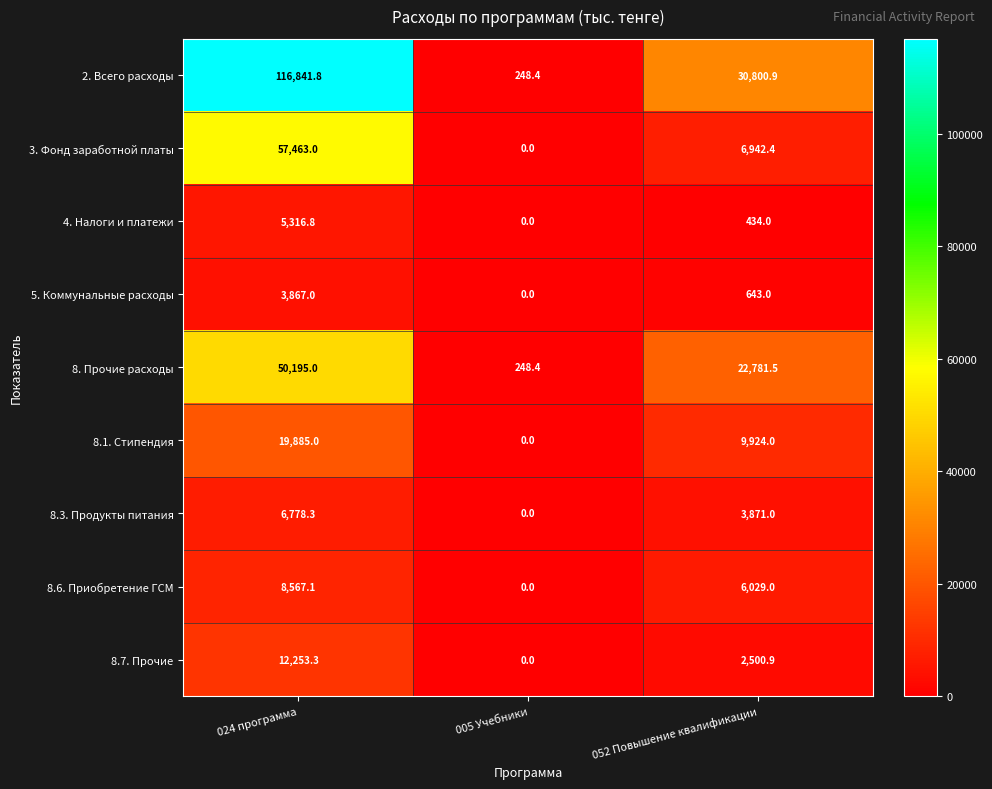

What is the difference between the 3. Фонд заработной платы values at 005 Учебники and 052 Повышение квалификации?

6942.4